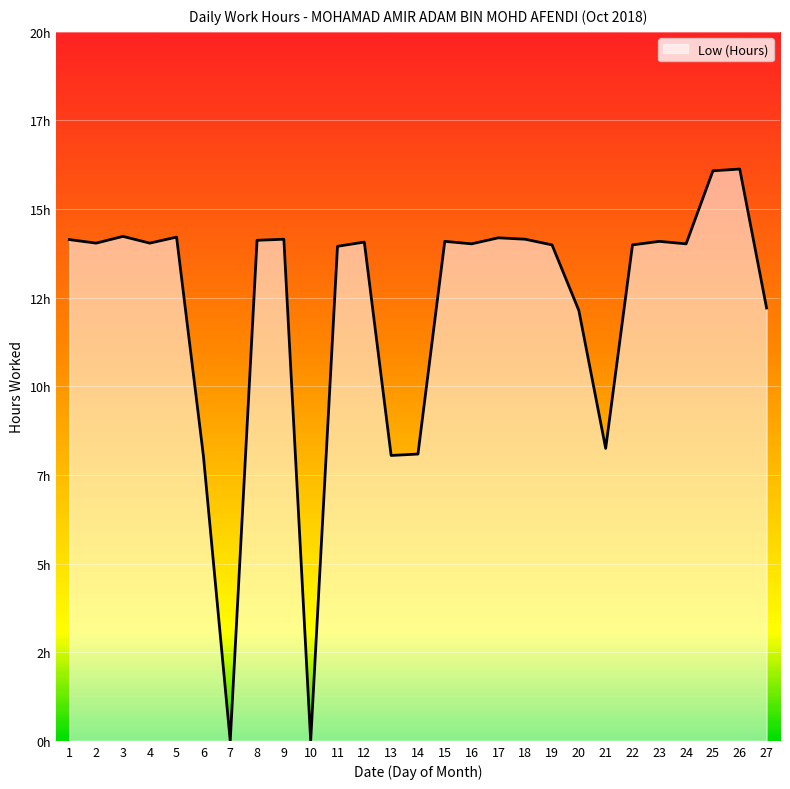

Does the chart have visible grid lines?

Yes